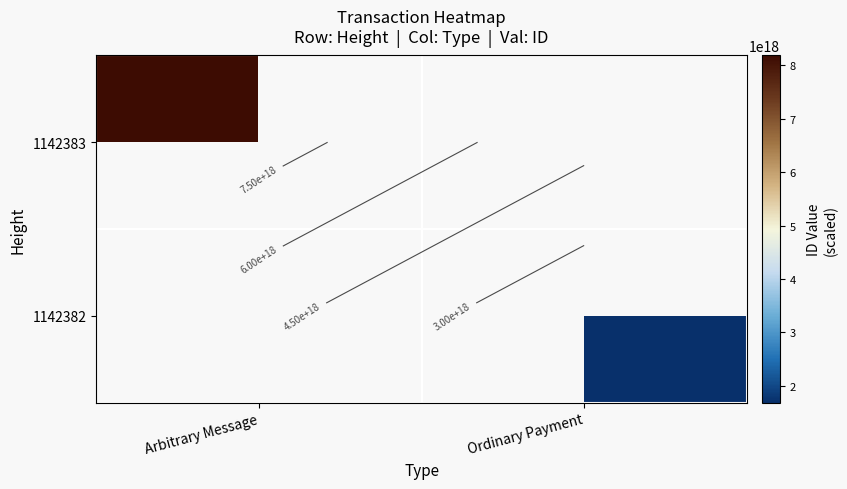

How many data points does each series have?

2